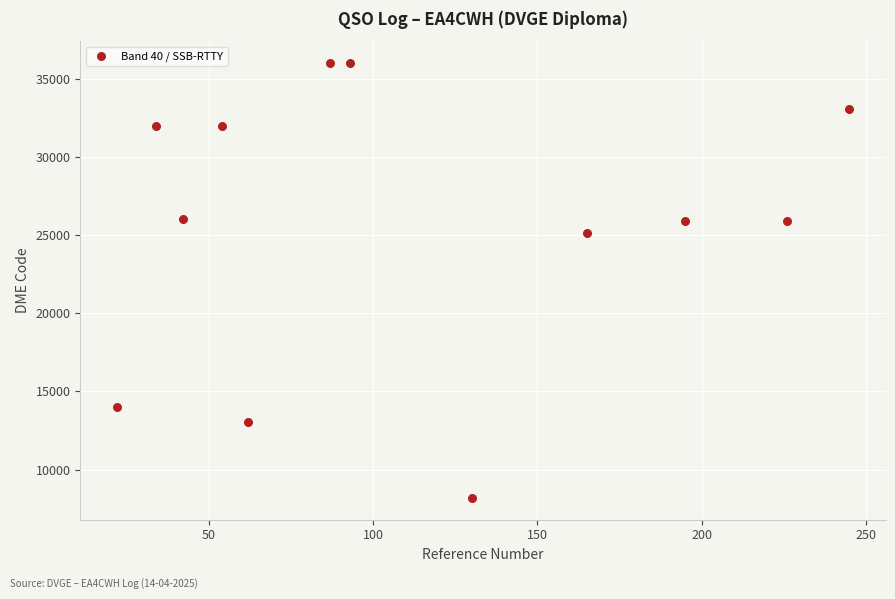

What is the range of Y values (max minus min)?

27878